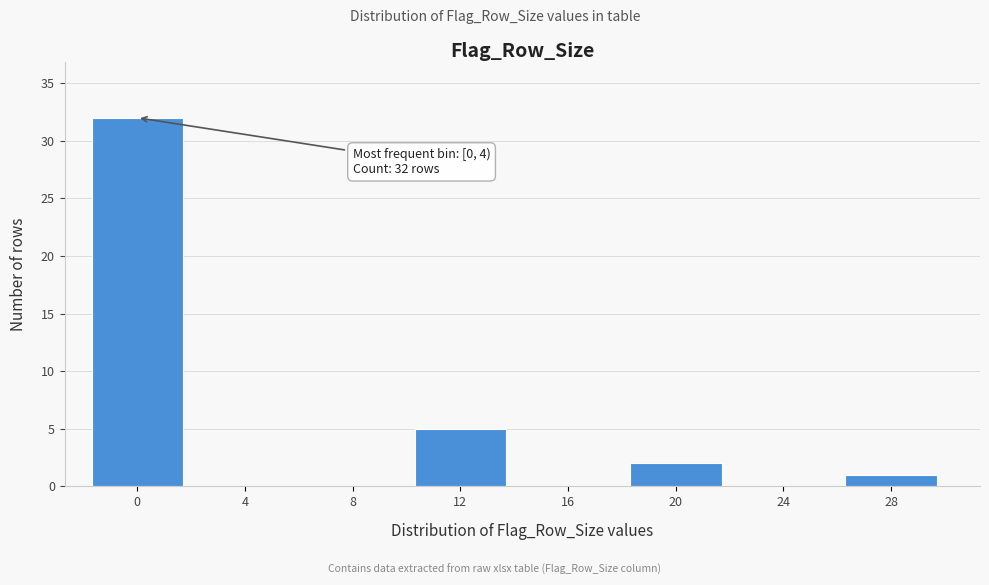

Reading left to right, extract all data points from this chart.

0=32	4=0	8=0	12=5	16=0	20=2	24=0	28=1